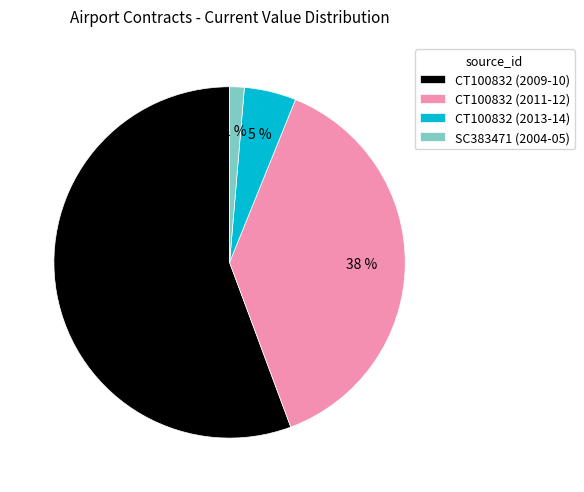

To the nearest percent, what is the average slice percentage?

25%